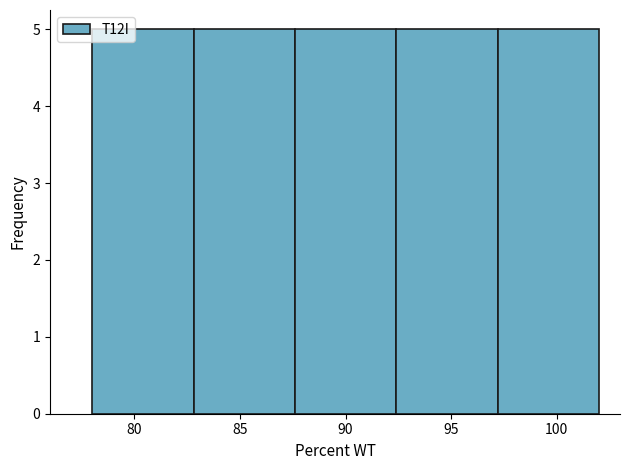

Reading left to right, transcribe this chart: for each bar, give the range it covers on the x-axis and its height. Neither the bar edges nor the heights are printed on the chart, so give them approximately, as read against the axes.

78.0 to 82.8: 5
82.8 to 87.6: 5
87.6 to 92.4: 5
92.4 to 97.2: 5
97.2 to 102.0: 5